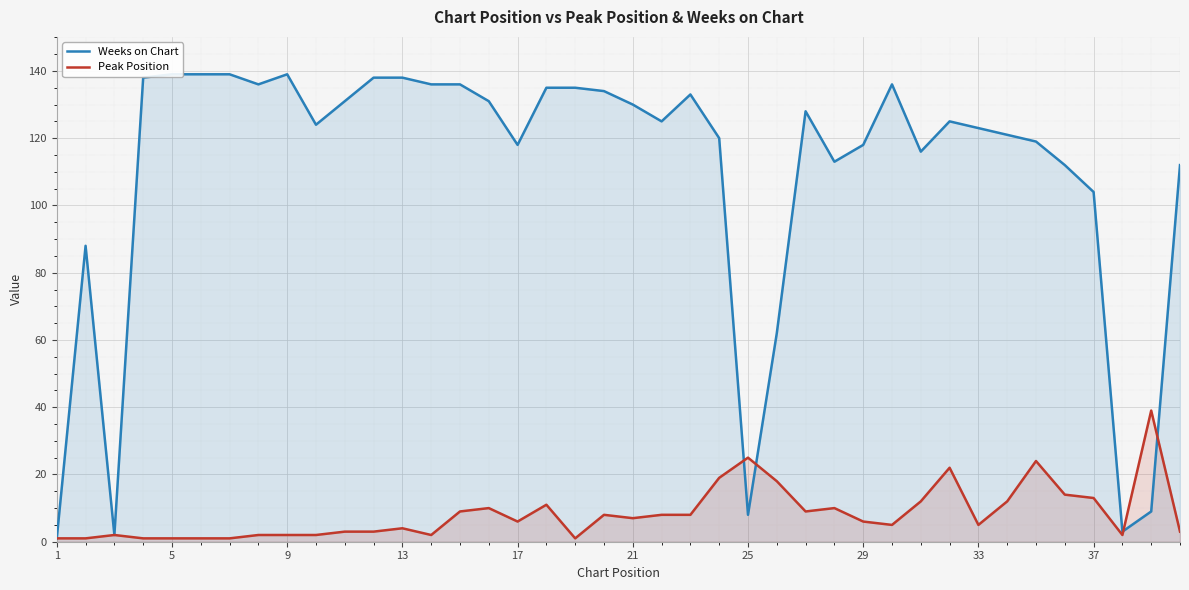

What is the value of the Peak Position point at the 19th from the left?

1